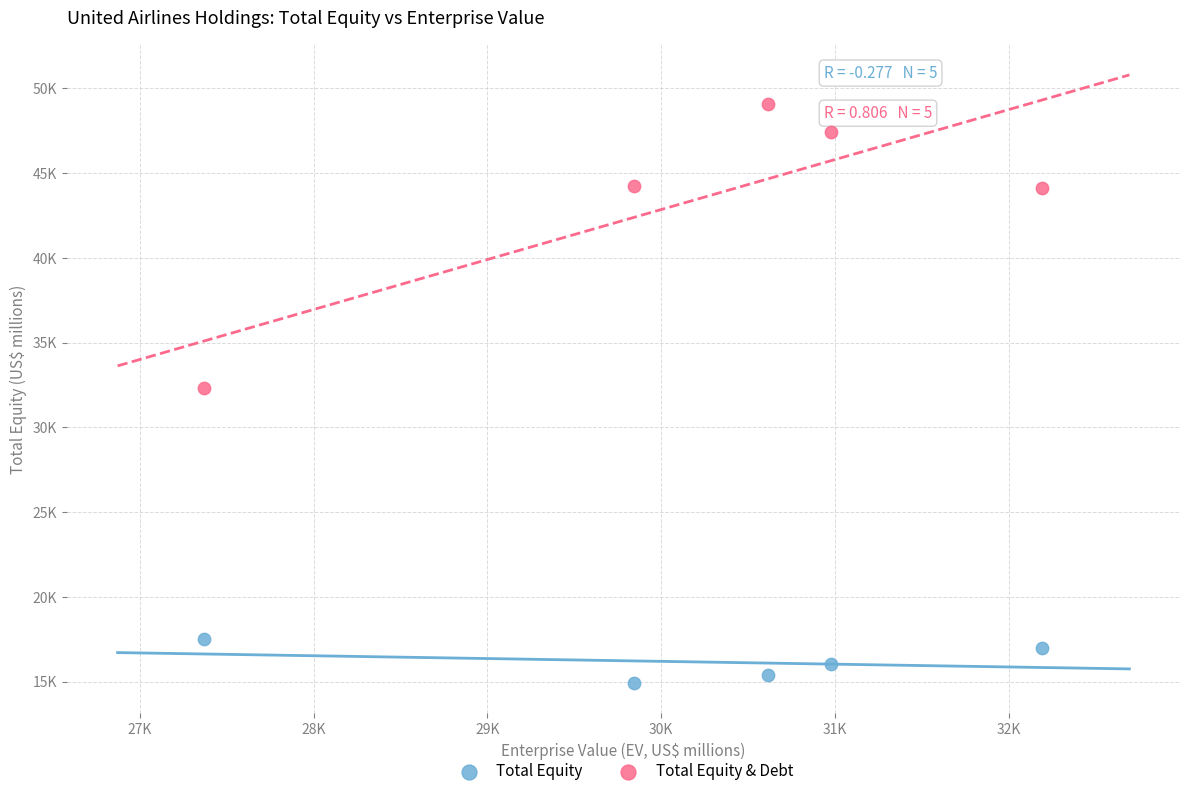

Which series has the widest spread of Y values?

Total Equity & Debt